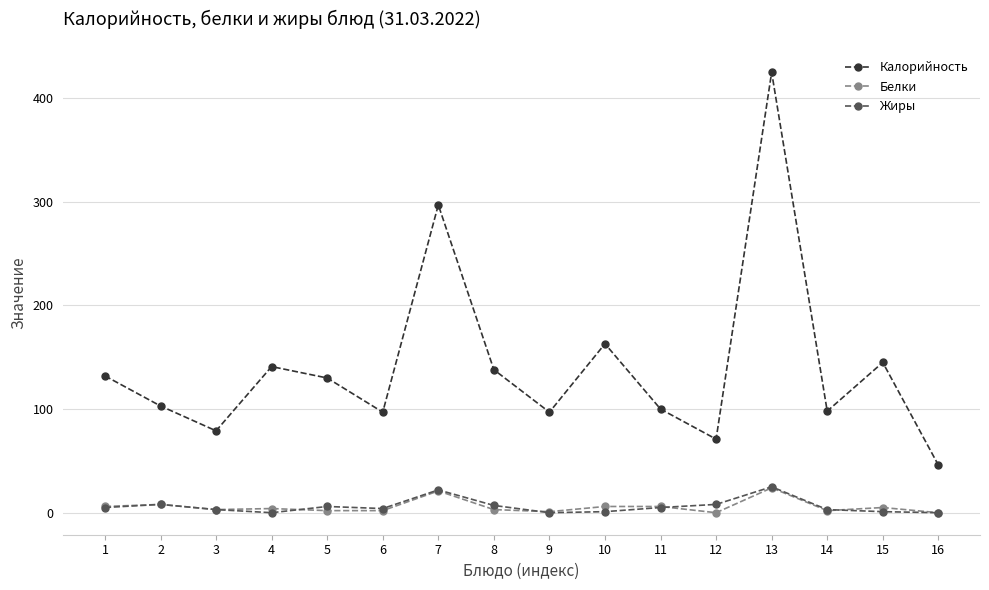

Which series has the widest spread of values?

Калорийность